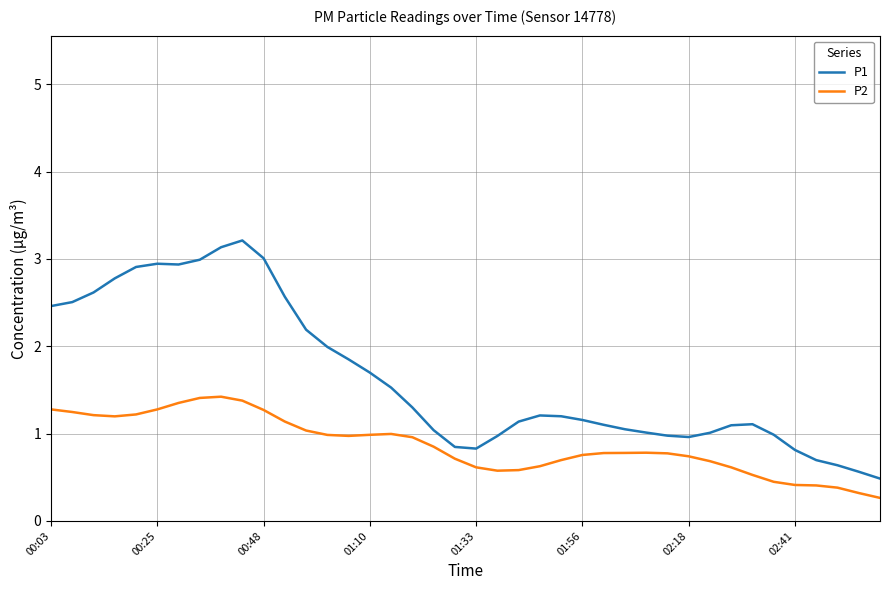

List the series in order of their overall mean, lowest first.

P2, P1